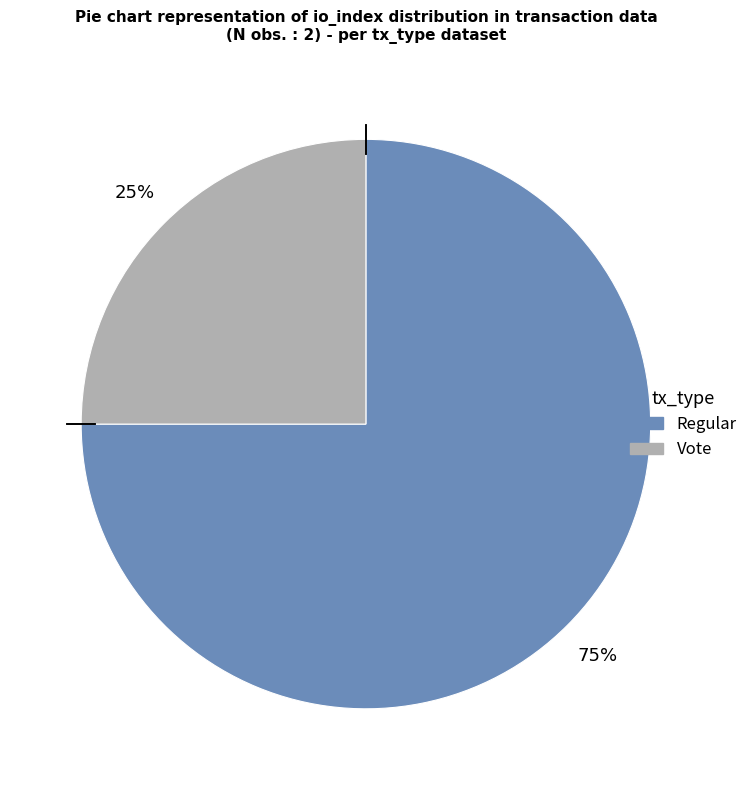

To the nearest percent, what is the average slice percentage?

50%